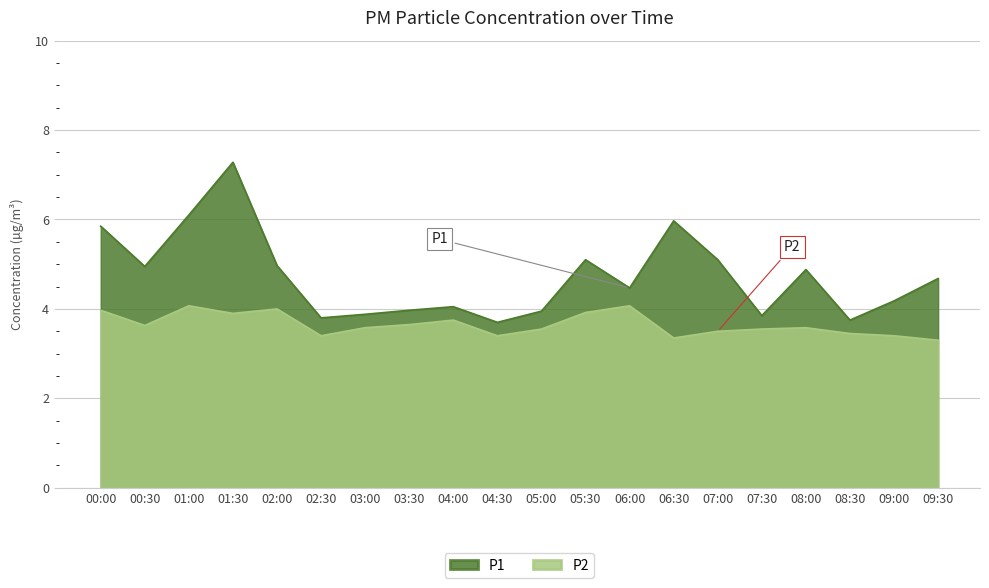

How many lines are shown in the chart?

2